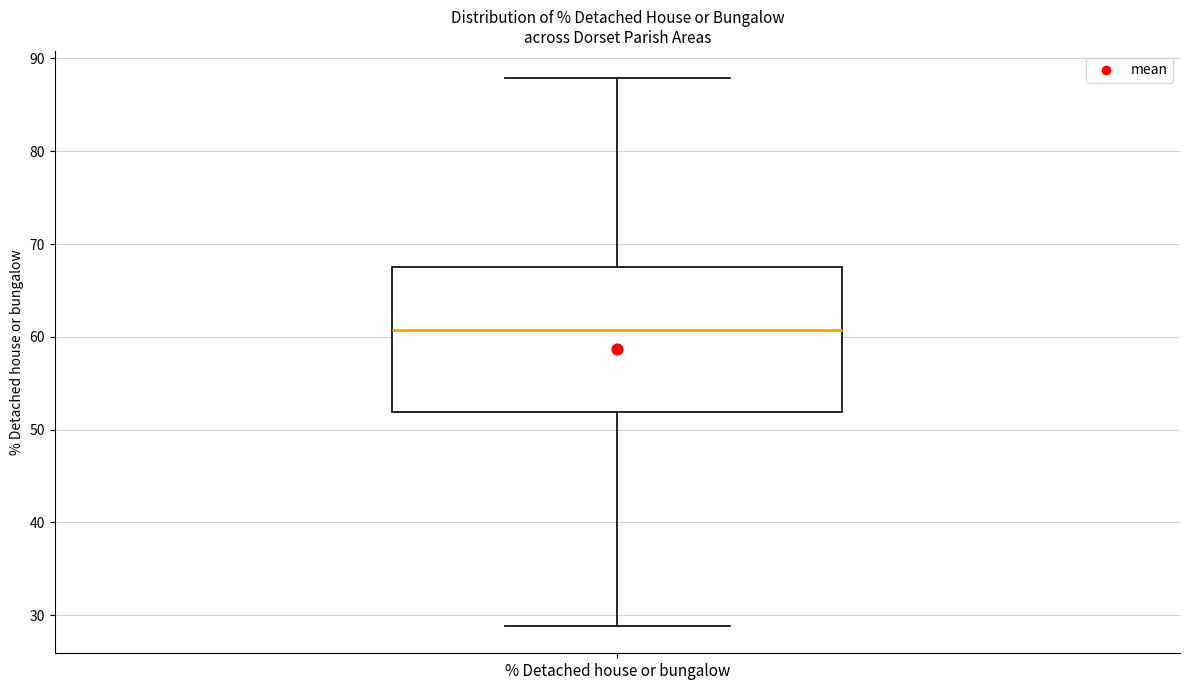

Transcribe this box plot: give where the median line is, the range the box spans, and where the two whiskers end, as read against the y-axis. The values are not printed on the chart, so give them approximately, as read against the axis.

median 61, box 52 to 67, whiskers 29 to 88